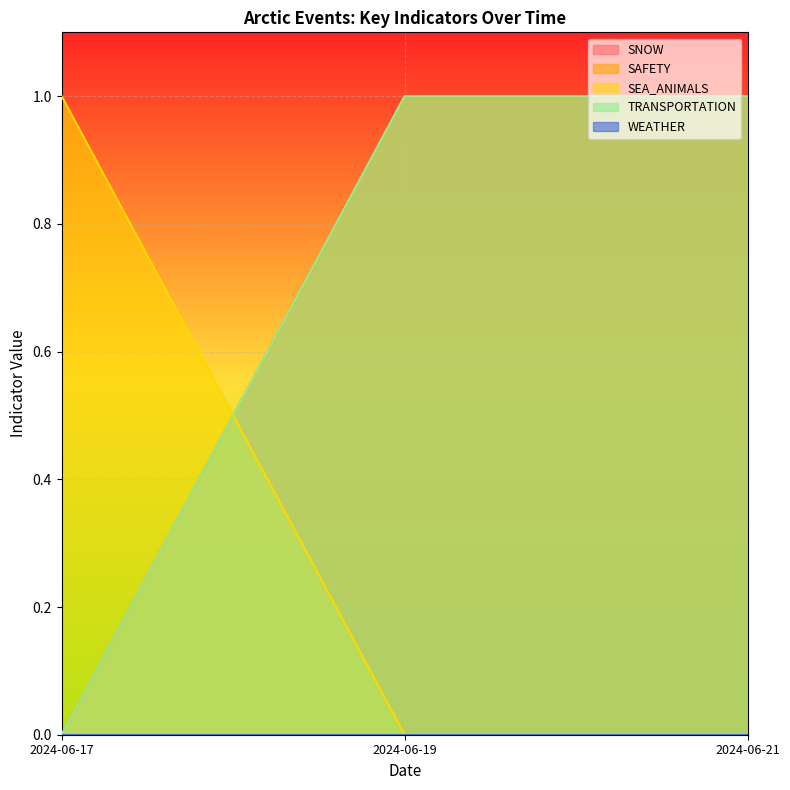

What is the greatest value displayed?

1